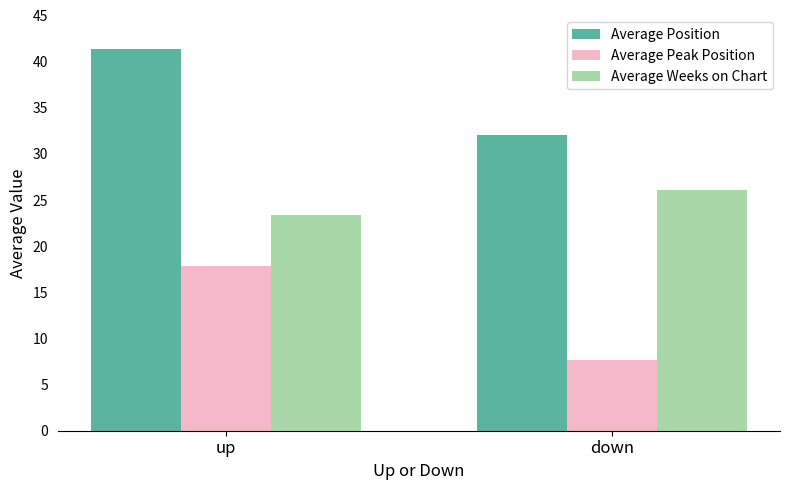

Is the value of Average Peak Position at up greater than the value of Average Position at down?

No